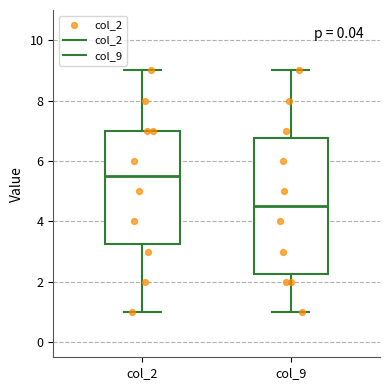

Reading left to right, read every box against the y-axis: the position of its median line, the range the box covers, and the ends of its whiskers. The values are not printed on the chart, so give them approximately, as read against the axis.

col_2: median 5.6, box 3.2 to 7.0, whiskers 1.0 to 9.0
col_9: median 4.6, box 2.2 to 6.8, whiskers 1.0 to 9.0